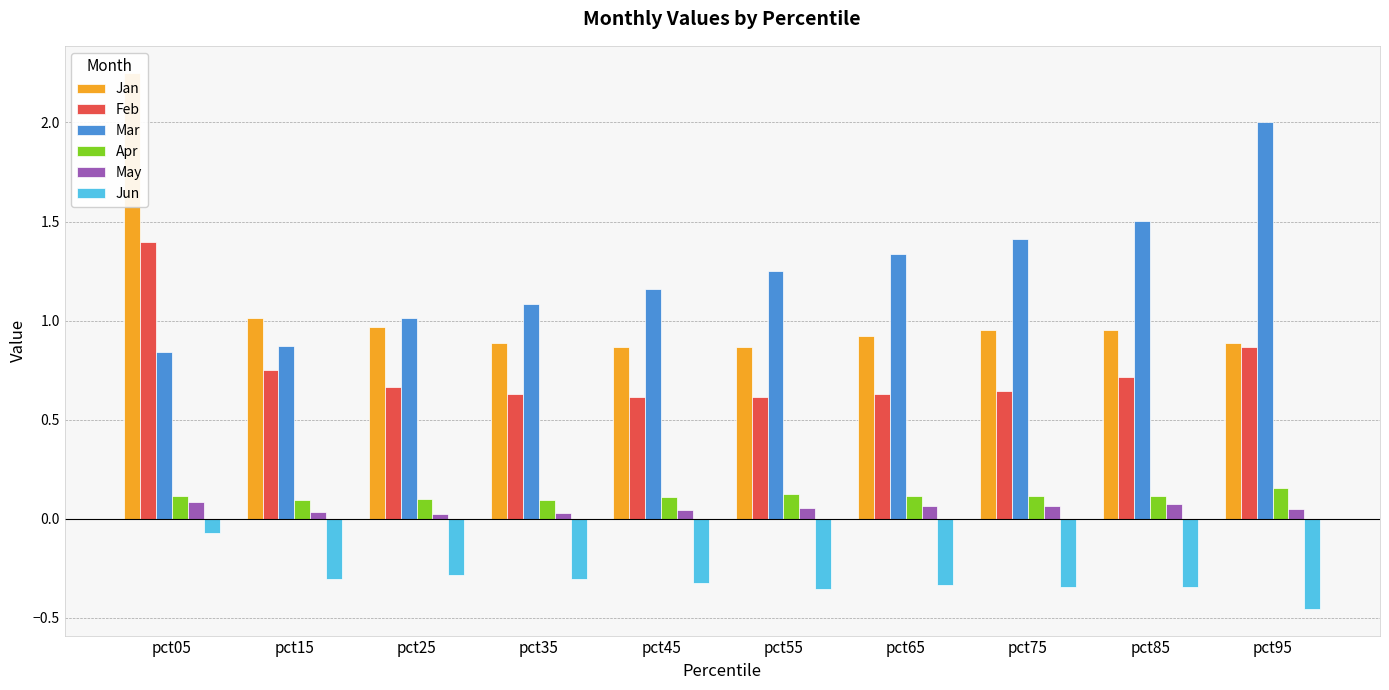

What is the difference between the highest and lowest values at pct95?

2.5